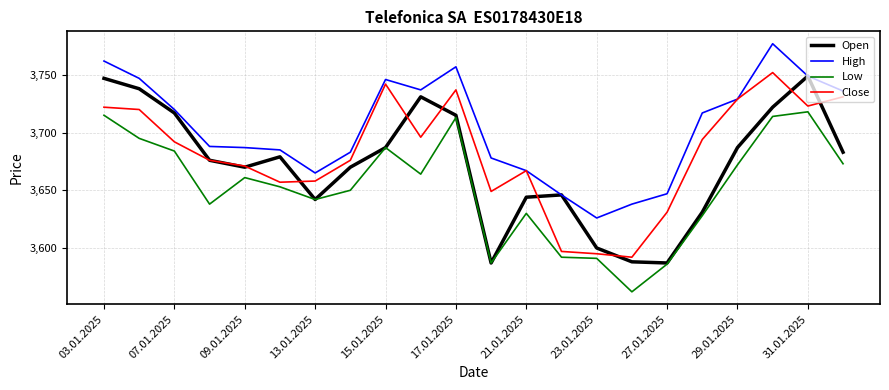

Rank the series by their average value, from lowest to highest.

Low, Open, Close, High